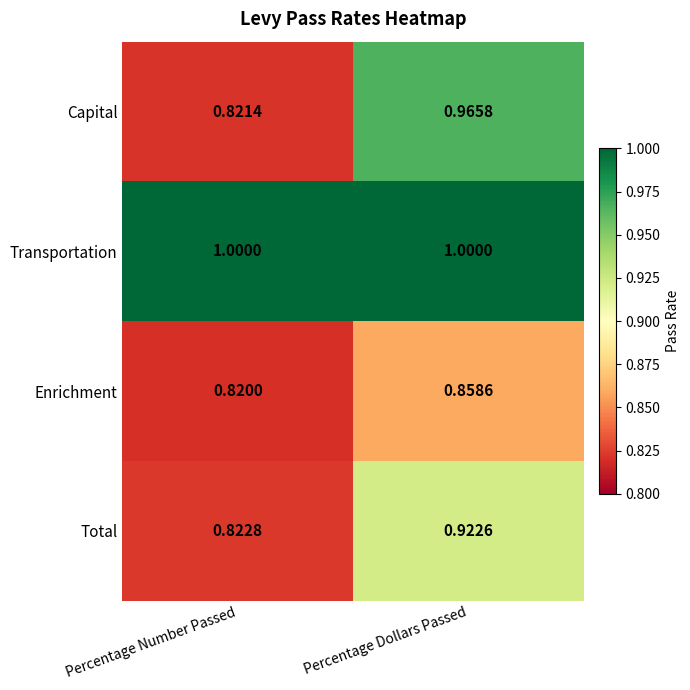

How many categories are shown in the chart?

2